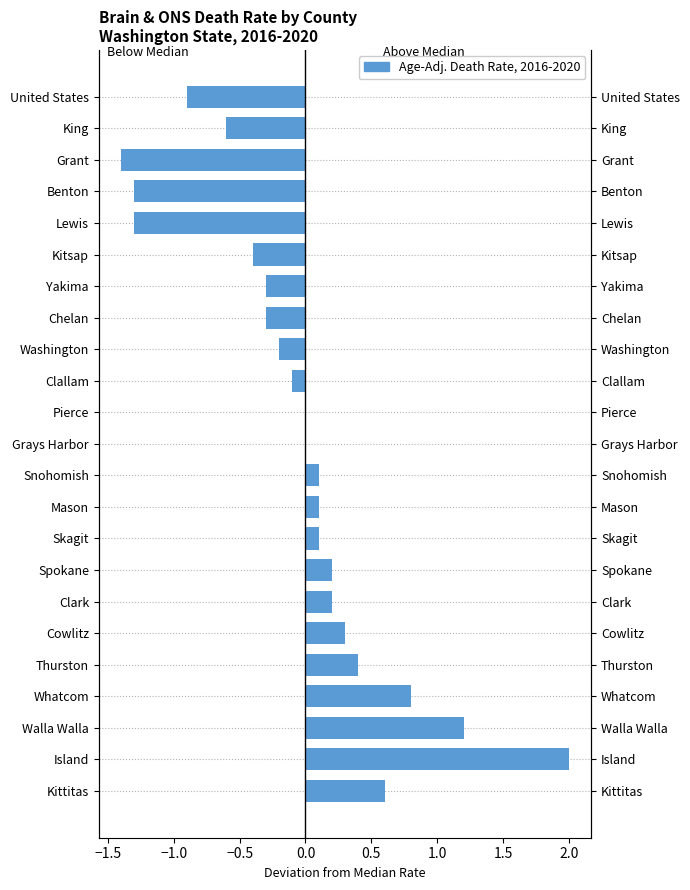

Which series has the largest total across all categories?

Age-Adj. Death Rate (above median)